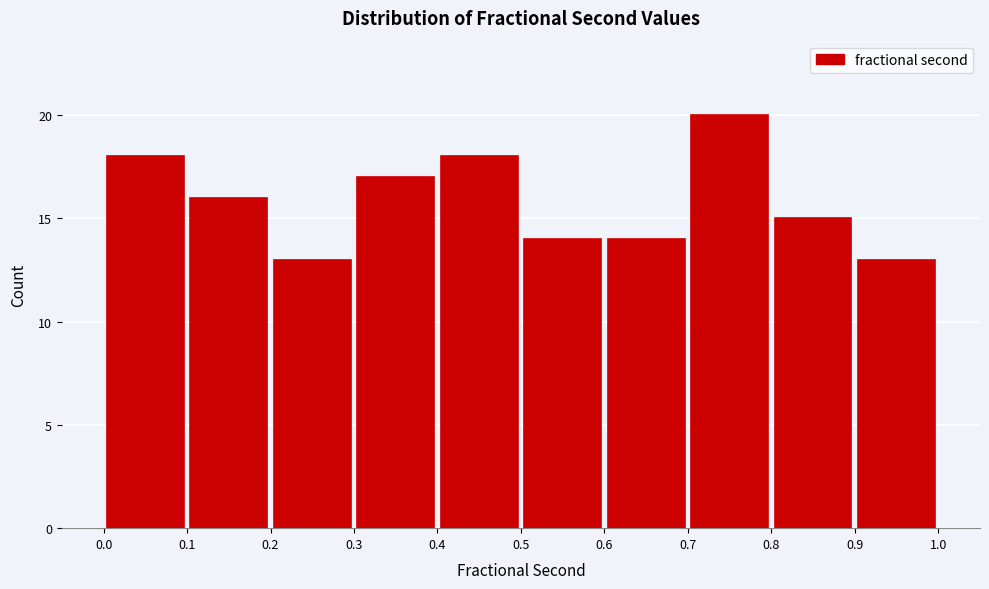

Which range on the x-axis has the tallest bar?

0.7 to 0.8